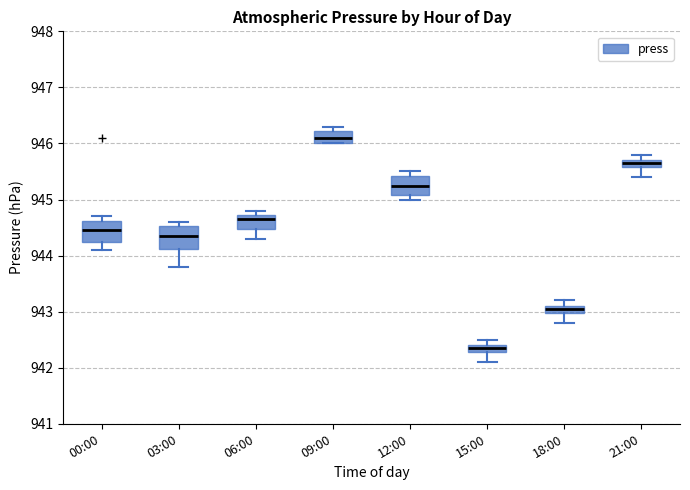

Where is the lower edge of the box for 15:00 on the y-axis? The values are not printed on the chart, so give them approximately, as read against the axis.

942.3